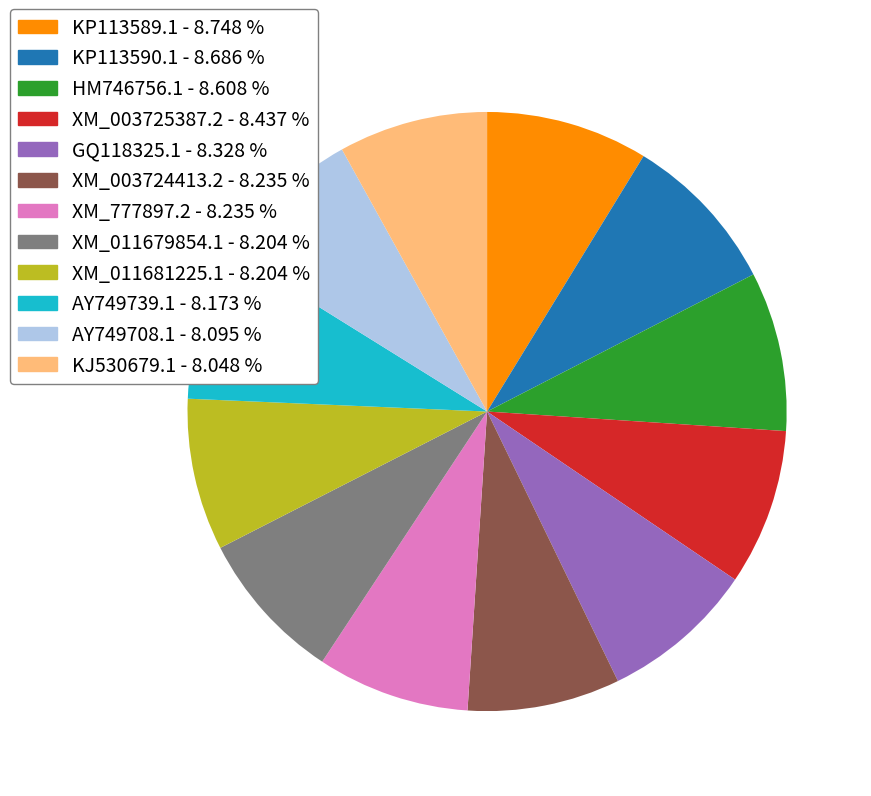

Does GQ118325.1 account for over 50% of the chart?

No